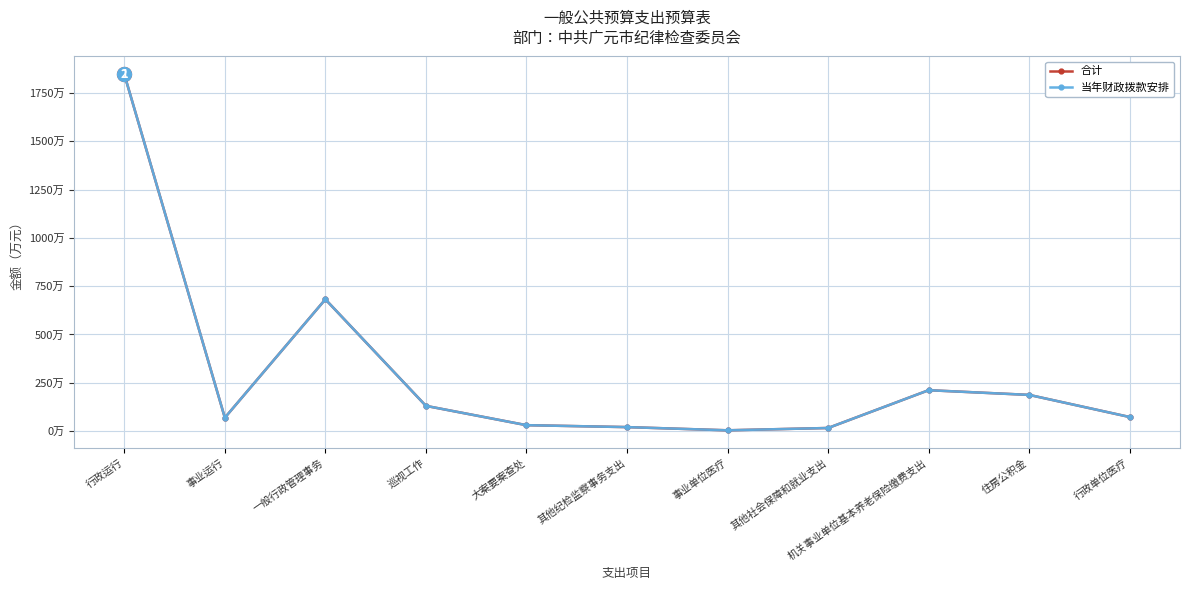

Does the chart have visible grid lines?

Yes